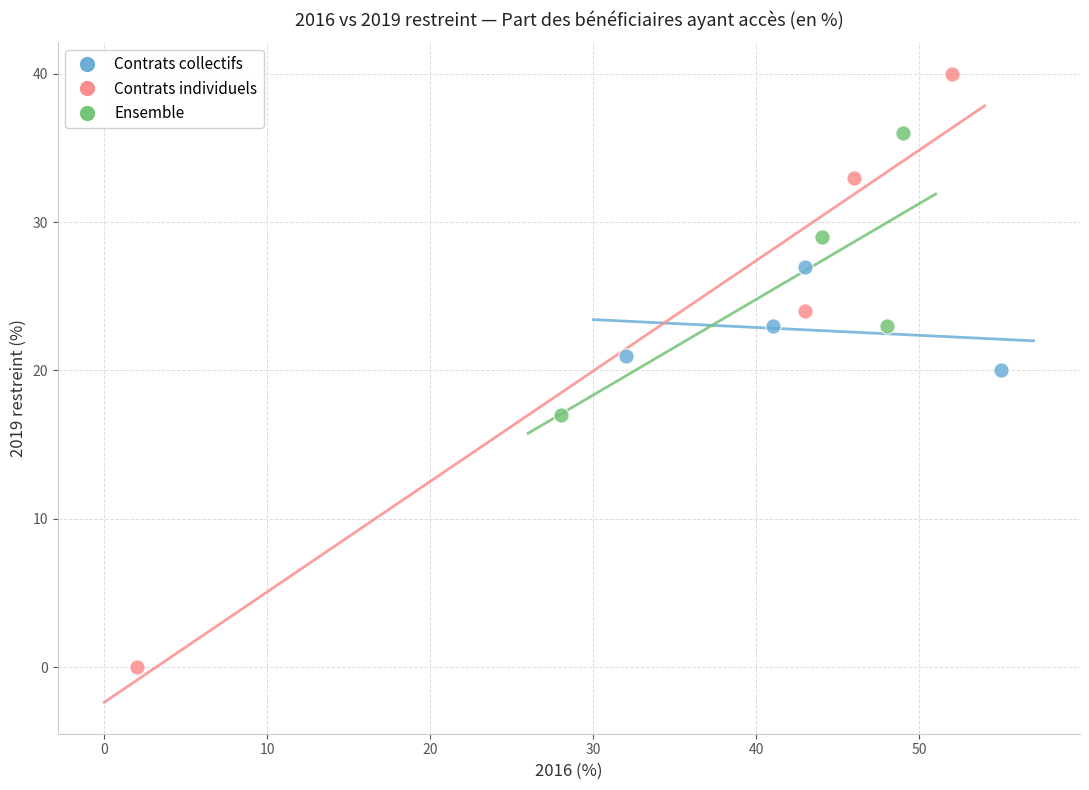

What are all the series names shown in the legend?

Contrats collectifs, Contrats individuels, Ensemble